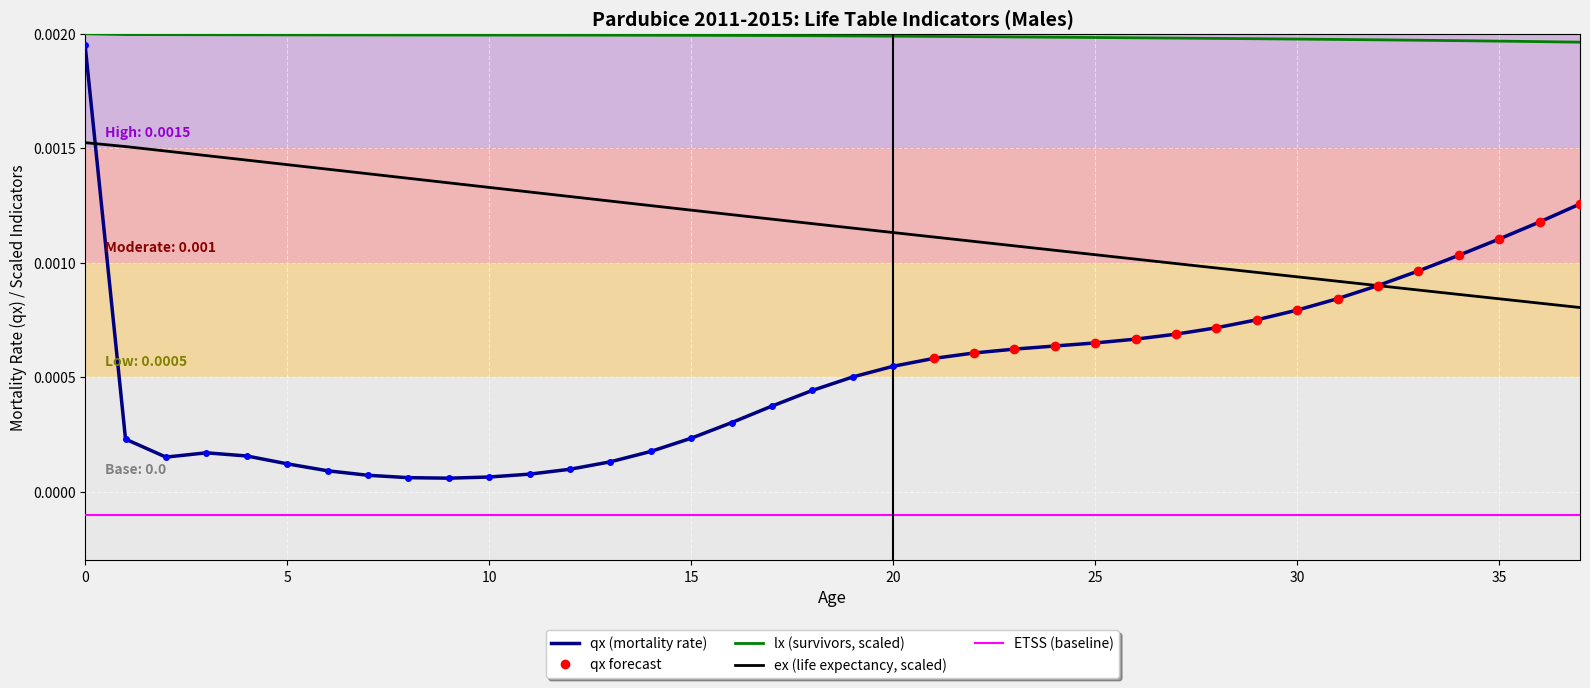

Is the value of ex at 8 greater than the value of qx at 35?

Yes